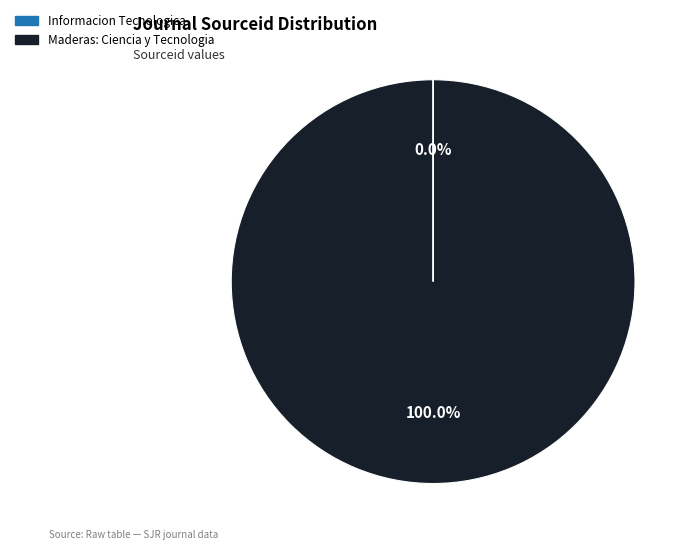

Which slice represents more than half of the pie?

Maderas: Ciencia y Tecnologia